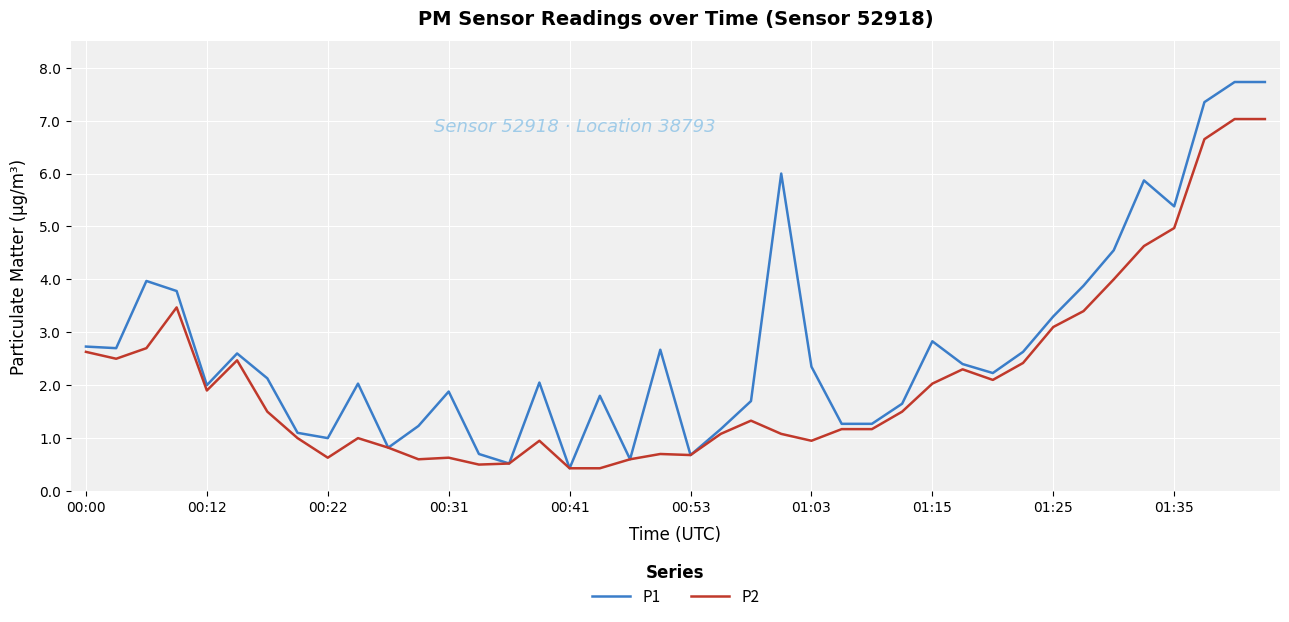

Which series has the largest range (max minus min)?

P1